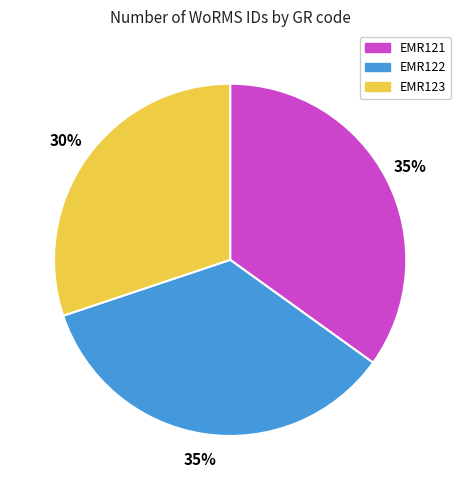

Which has a higher value, EMR123 or EMR122?

EMR122